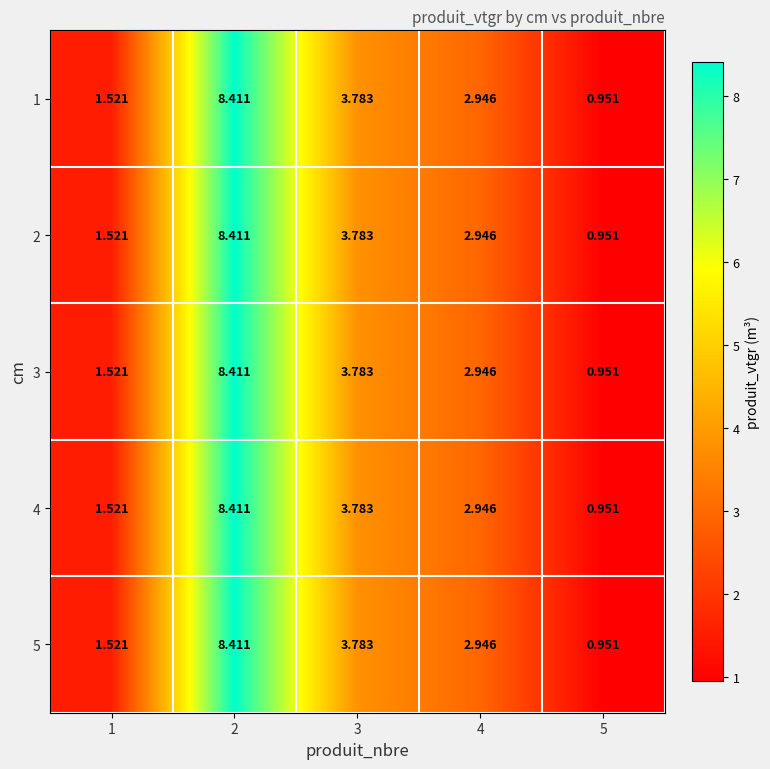

How many distinct data groups are displayed?

5